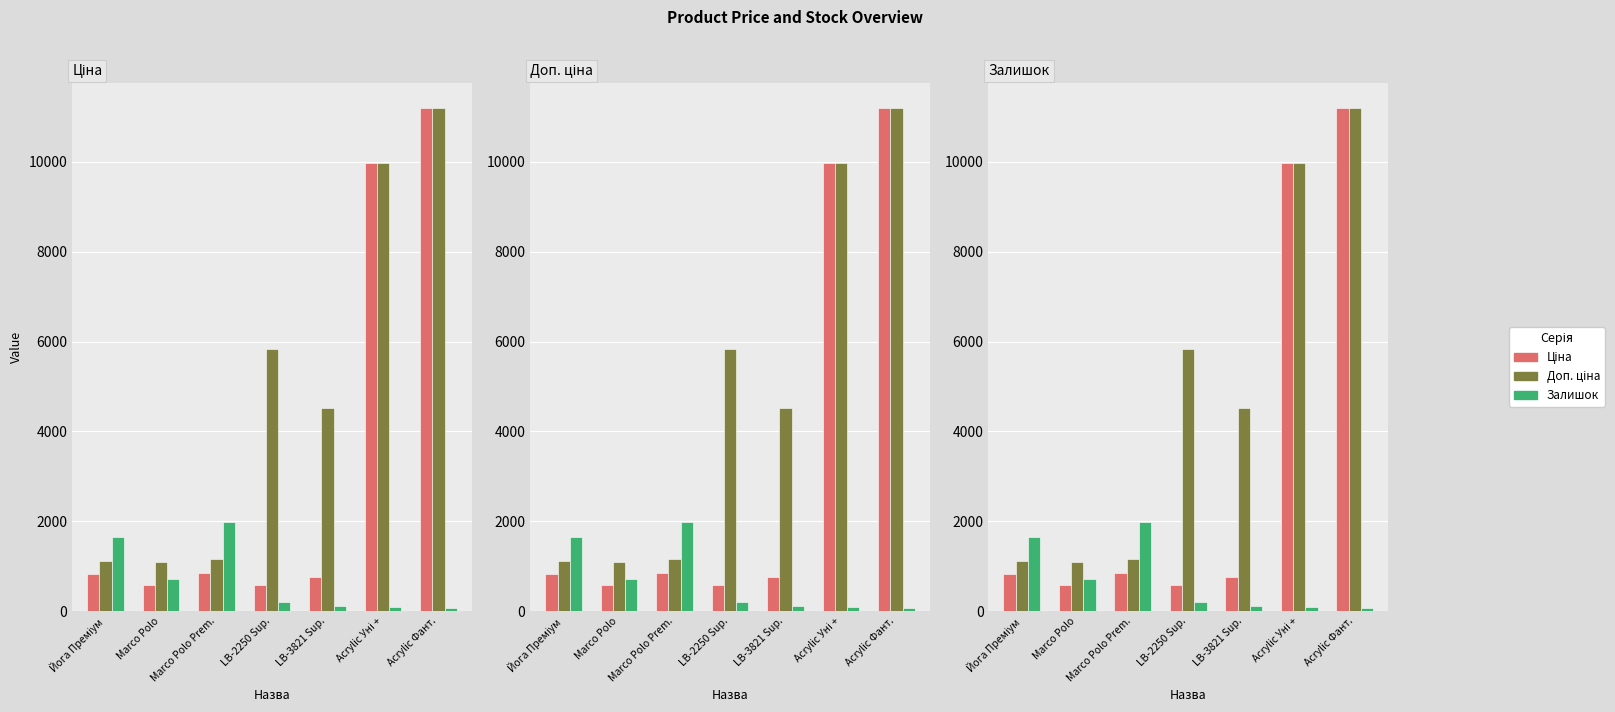

What are all the series names shown in the legend?

Ціна, Доп. ціна, Залишок